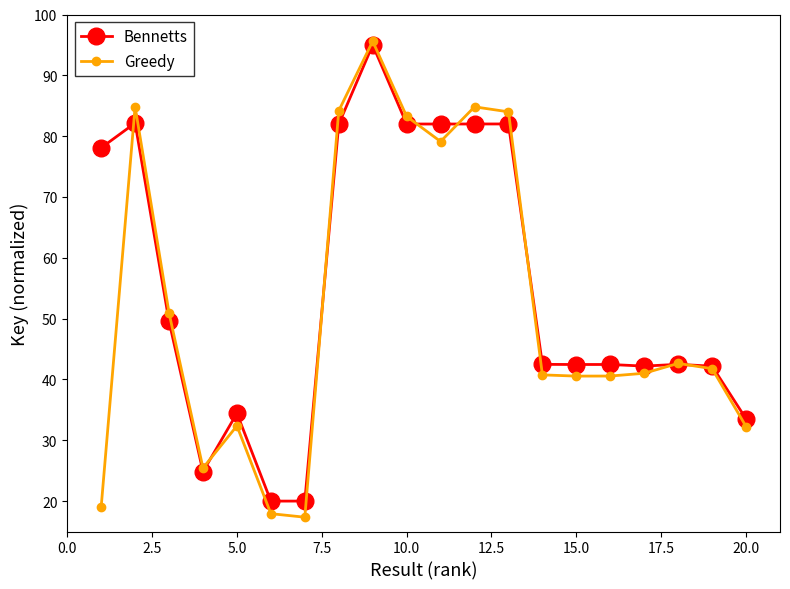

At how many categories does at least one series exceed 23?

18